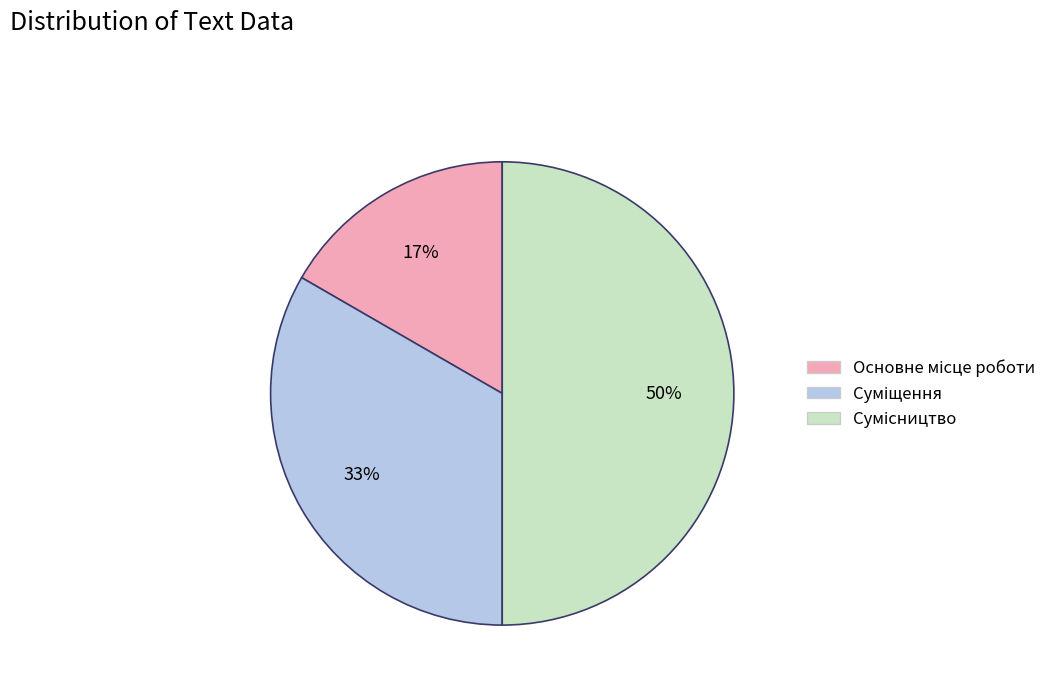

To the nearest percent, what is the average slice percentage?

33%